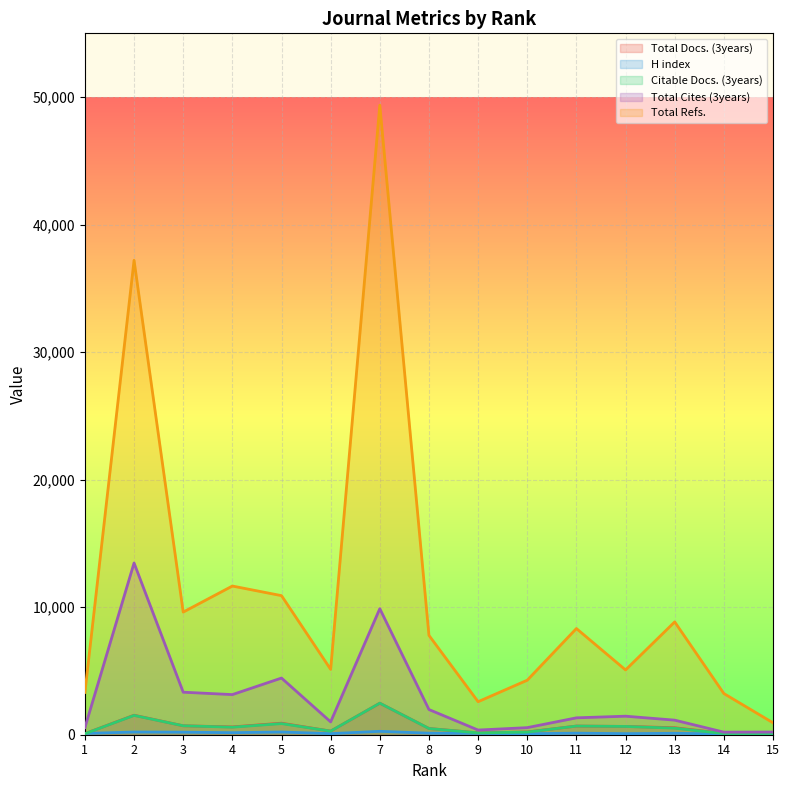

True or false: Citable Docs. (3years) has more than 0 interior local peaks.

True